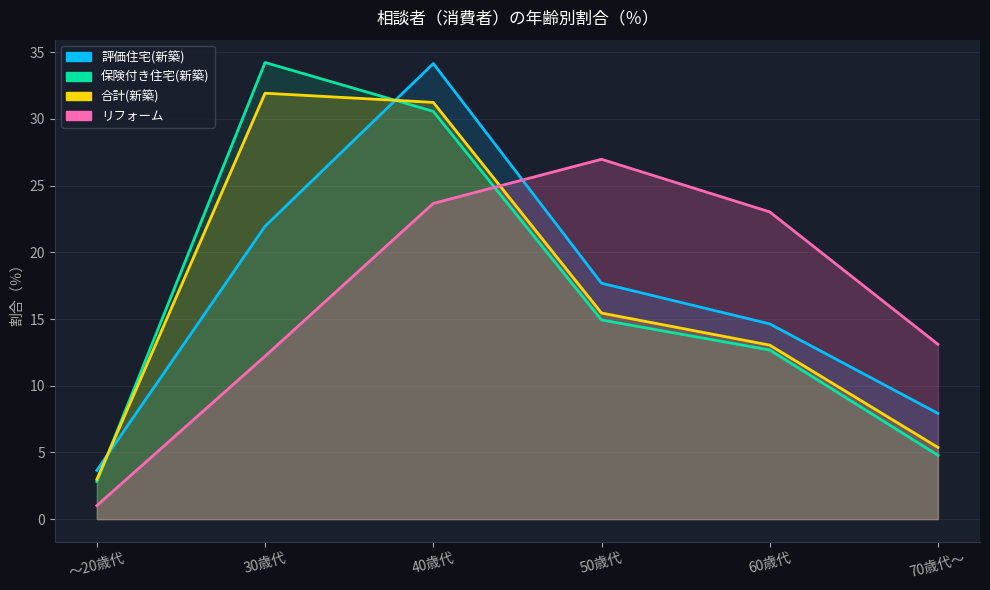

At 70歳代～, list the series in order from smallest to largest.

保険付き住宅(新築), 合計(新築), 評価住宅(新築), リフォーム